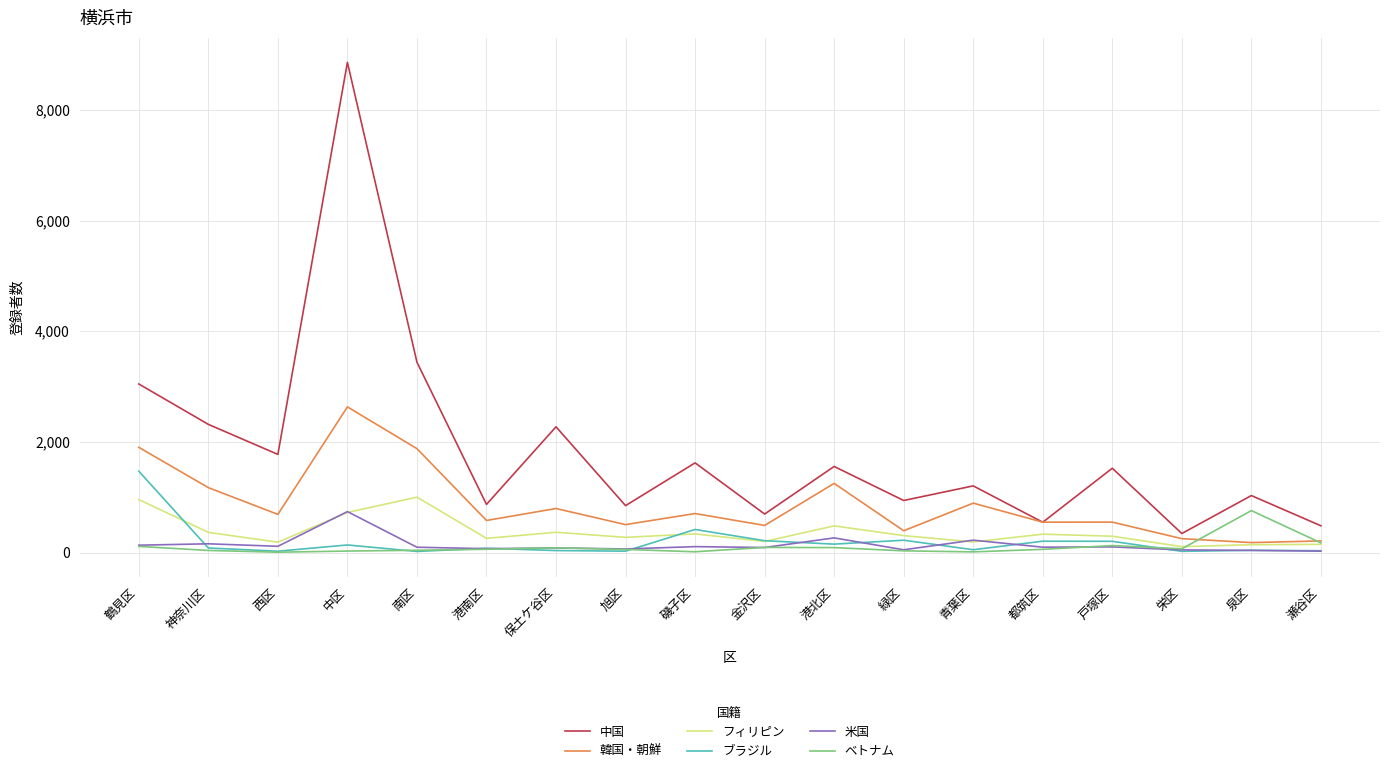

Which series has the largest range (max minus min)?

中国